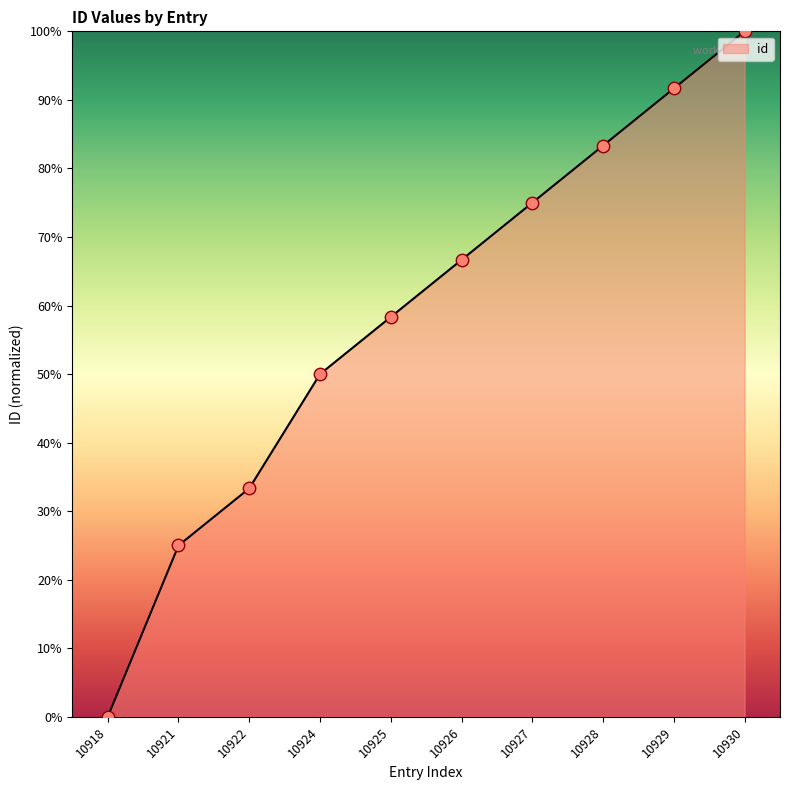

What is the change in value from 10918 to 10929?

+91.7